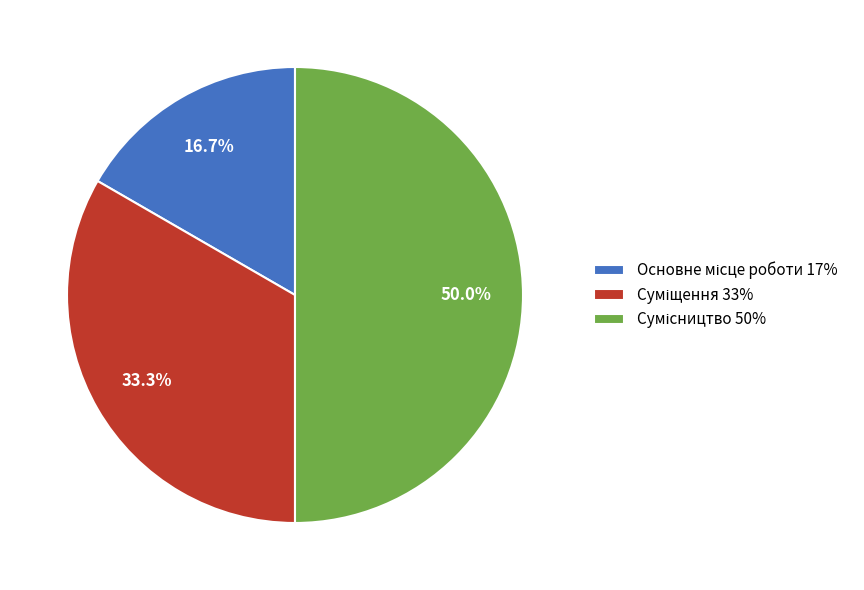

Rank the categories by value from lowest to highest.

Основне місце роботи, Суміщення, Сумісництво